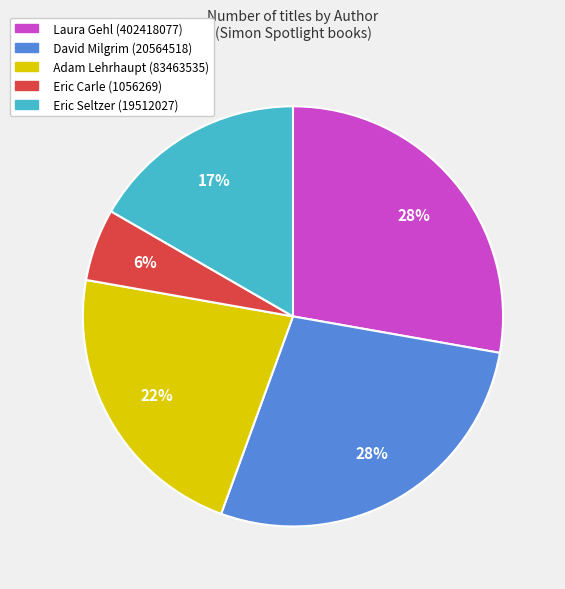

Which category has the smallest portion of the pie?

Eric Carle (1056269)